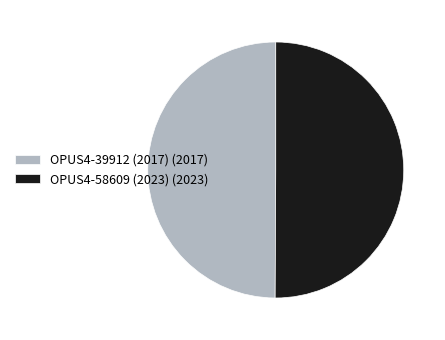

Combined, do OPUS4-58609 (2023) and OPUS4-39912 (2017) account for over 50%?

Yes